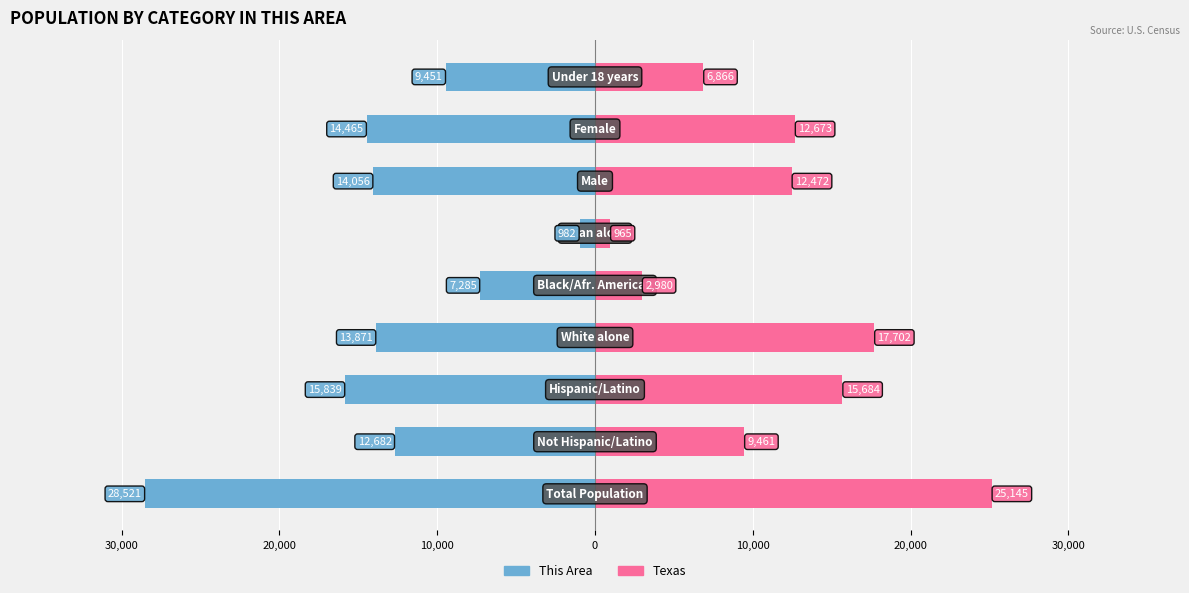

How many bars are there in total?

18